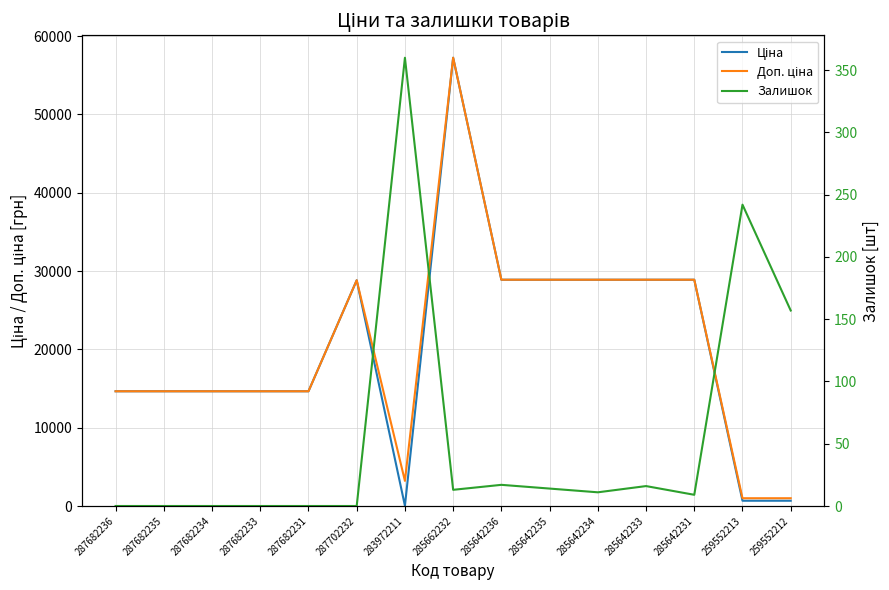

What is the approximate value of Ціна at 287682236?

14649.6